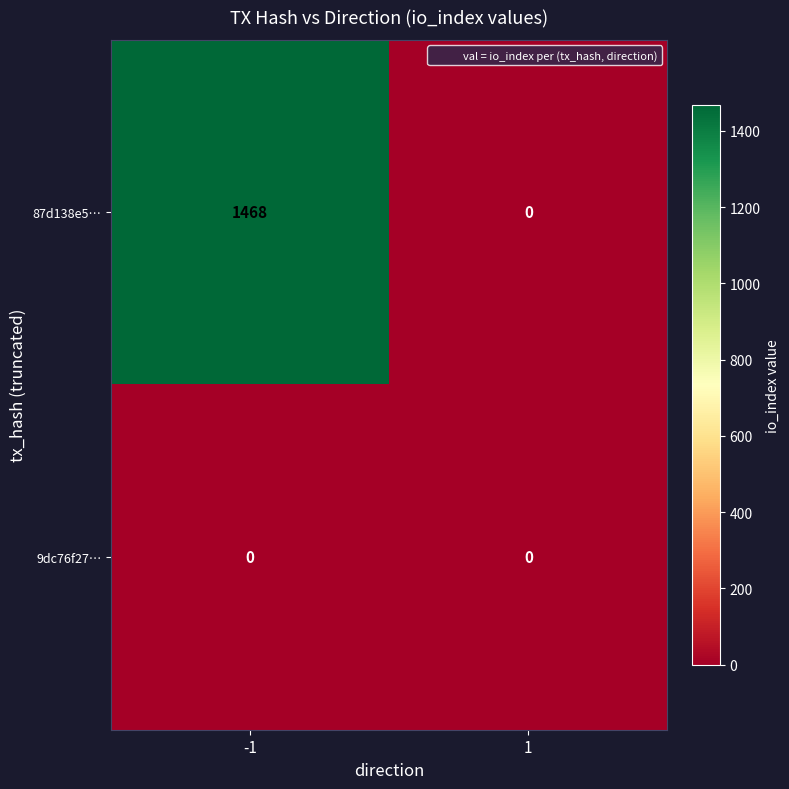

True or false: 87d138e5… has a value of 751 at -1.

False